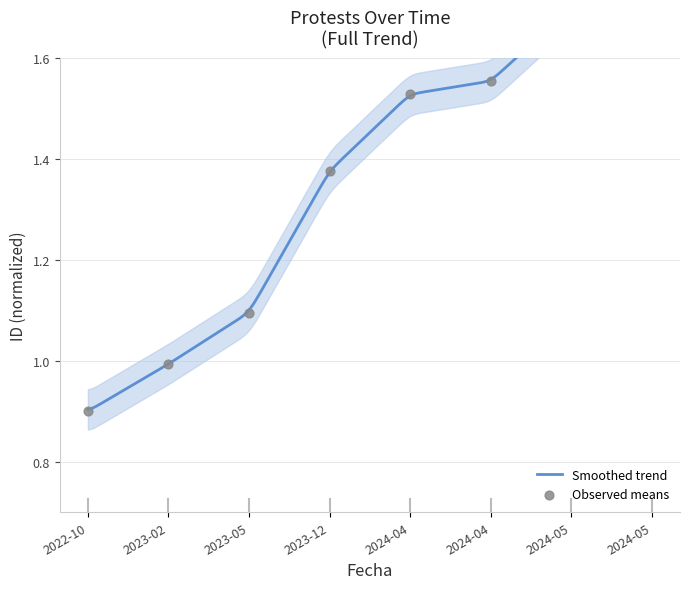

What is the ratio of the value at 2023-12 to the value at 2024-05?

0.8